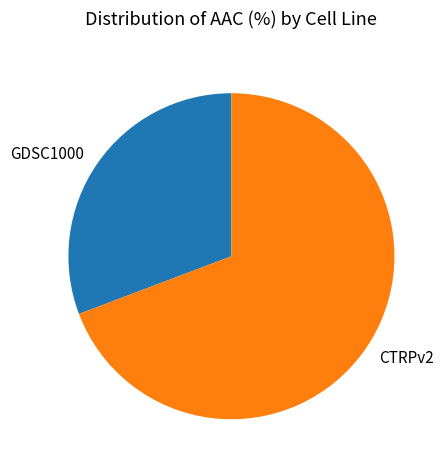

Is there a majority slice in this chart?

Yes